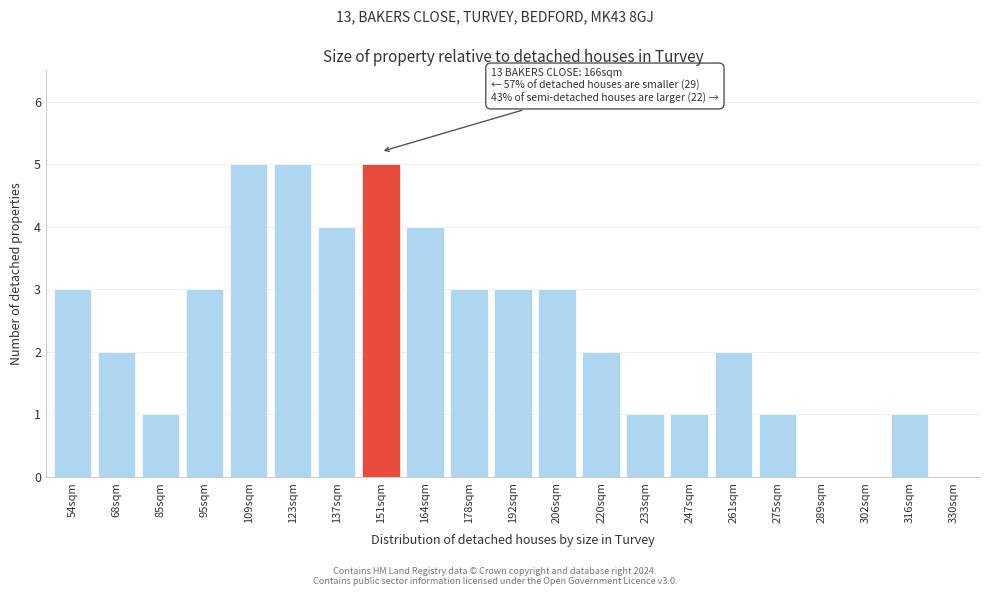

Reading right to left, what are all the values shown in this chart?

330sqm=0	316sqm=1	302sqm=0	289sqm=0	275sqm=1	261sqm=2	247sqm=1	233sqm=1	220sqm=2	206sqm=3	192sqm=3	178sqm=3	164sqm=4	151sqm=5	137sqm=4	123sqm=5	109sqm=5	95sqm=3	85sqm=1	68sqm=2	54sqm=3